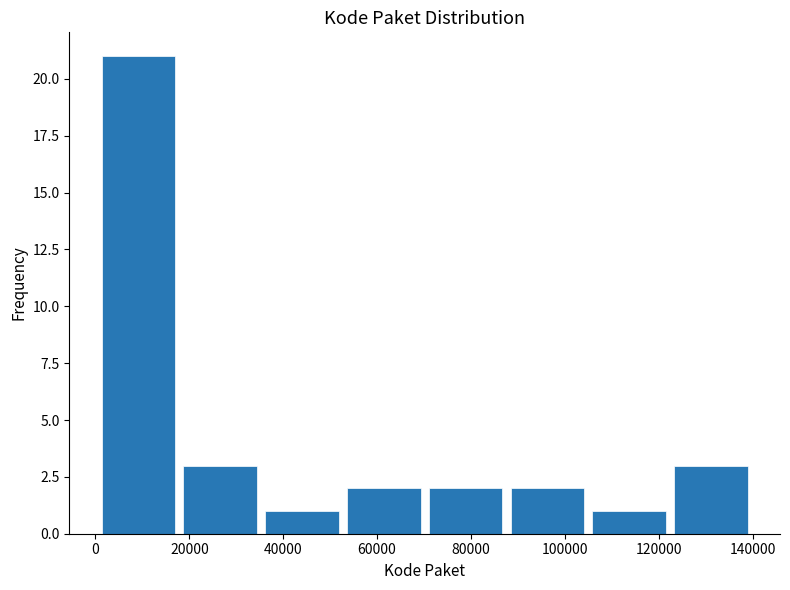

Over which range of the x-axis is the bar tallest?

0 to 18000